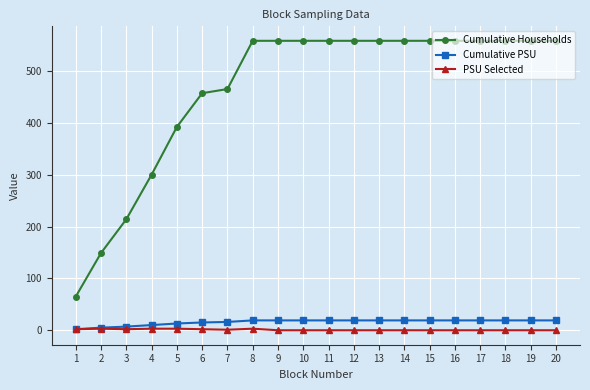

True or false: Cumulative Households has a value of 211 at 13.

False